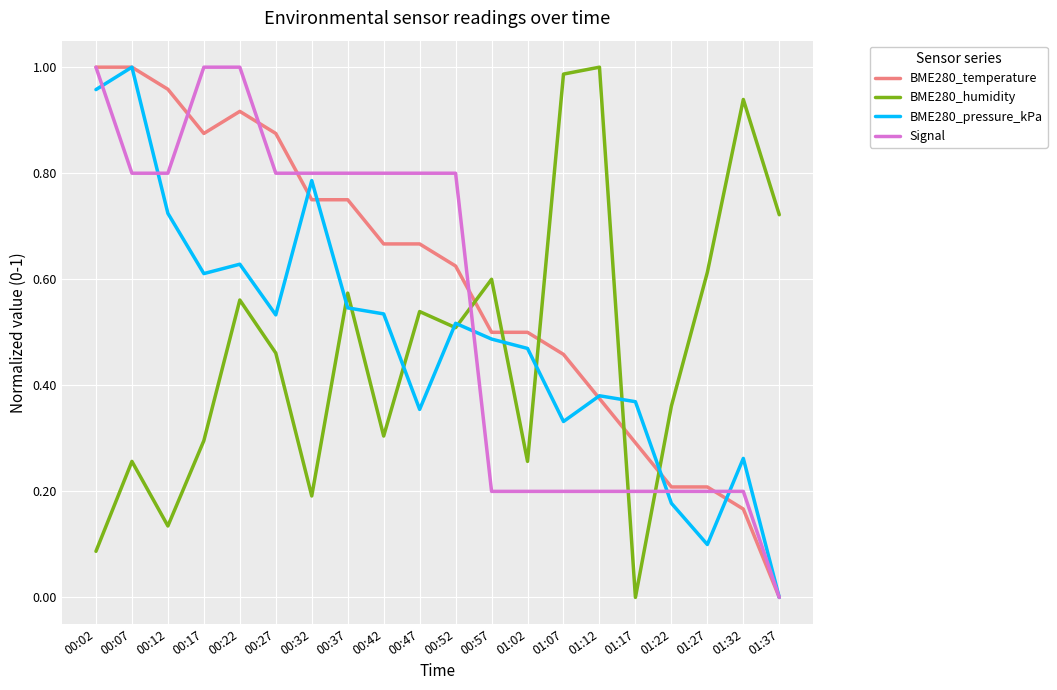

Where is the first local minimum for BME280_humidity?

00:12